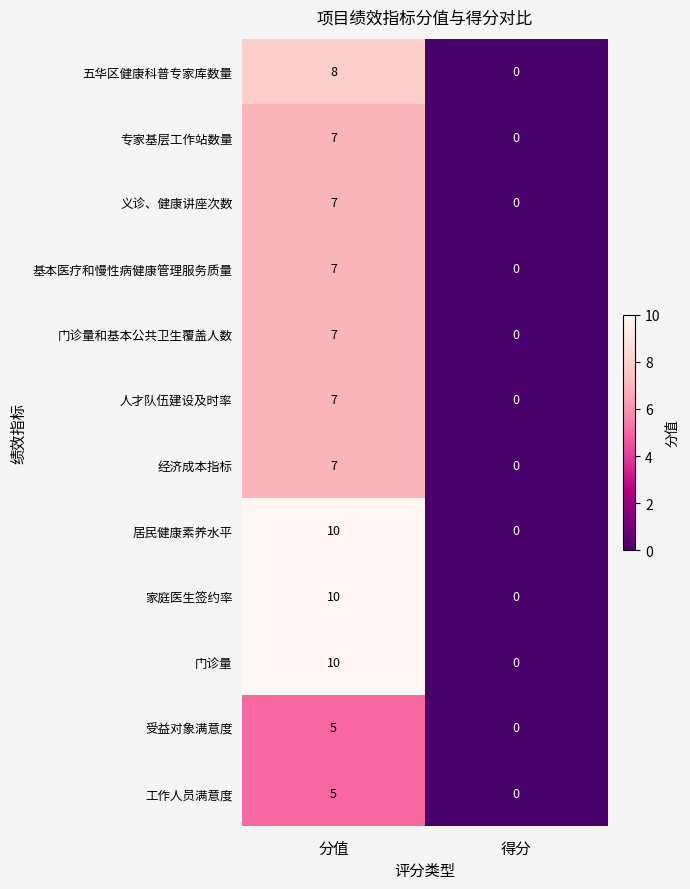

How many positive values does the 基本医疗和慢性病健康管理服务质量 series have?

1